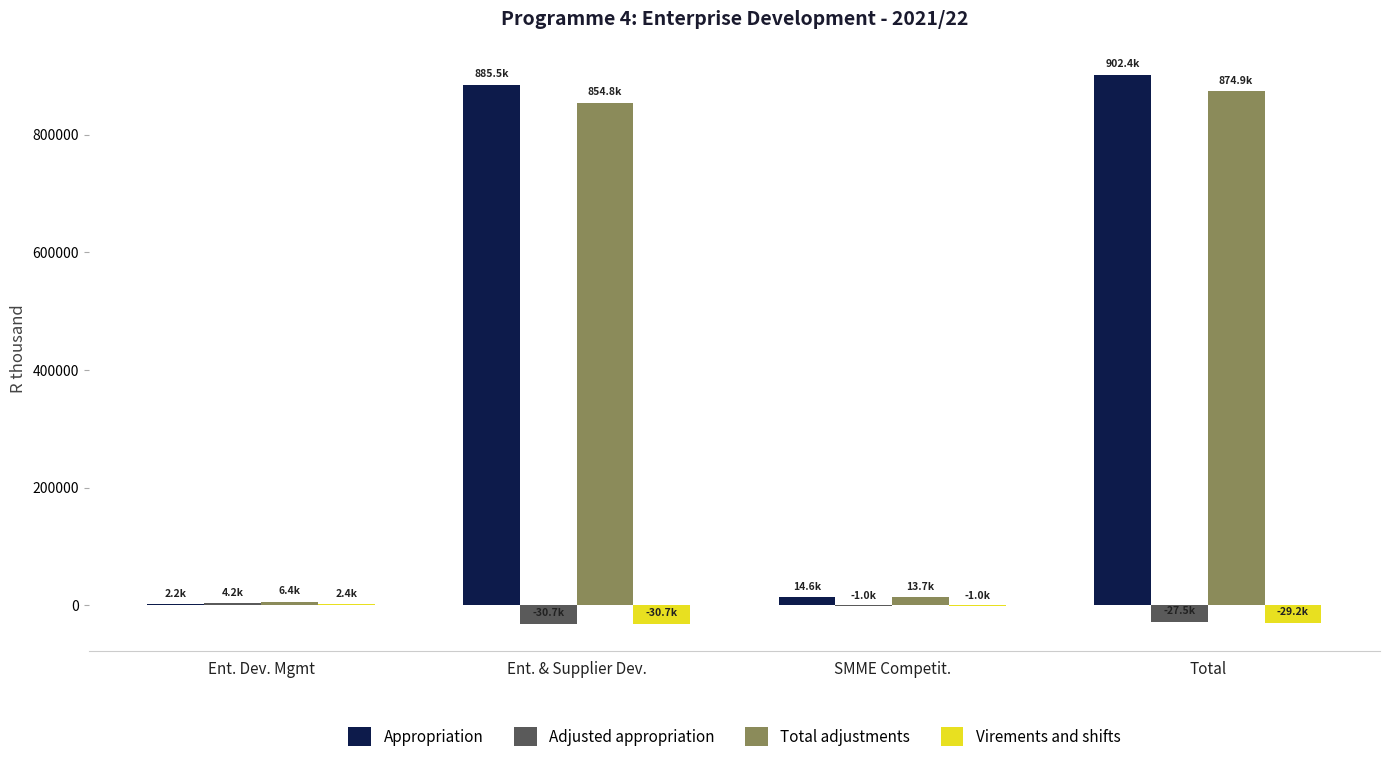

What is the spread (max minus min) of values at Total?

931605